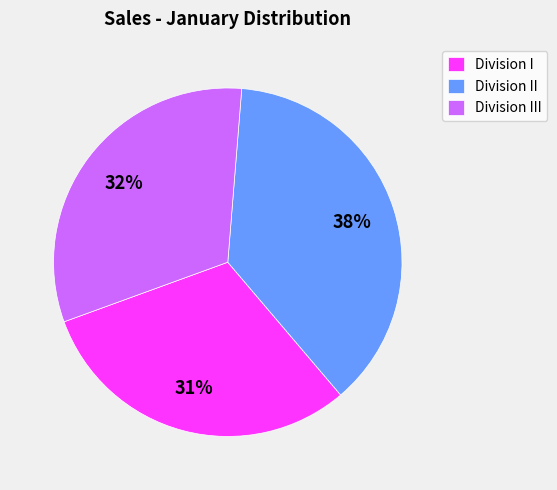

What percentage is the Division III slice, to the nearest percent?

32%